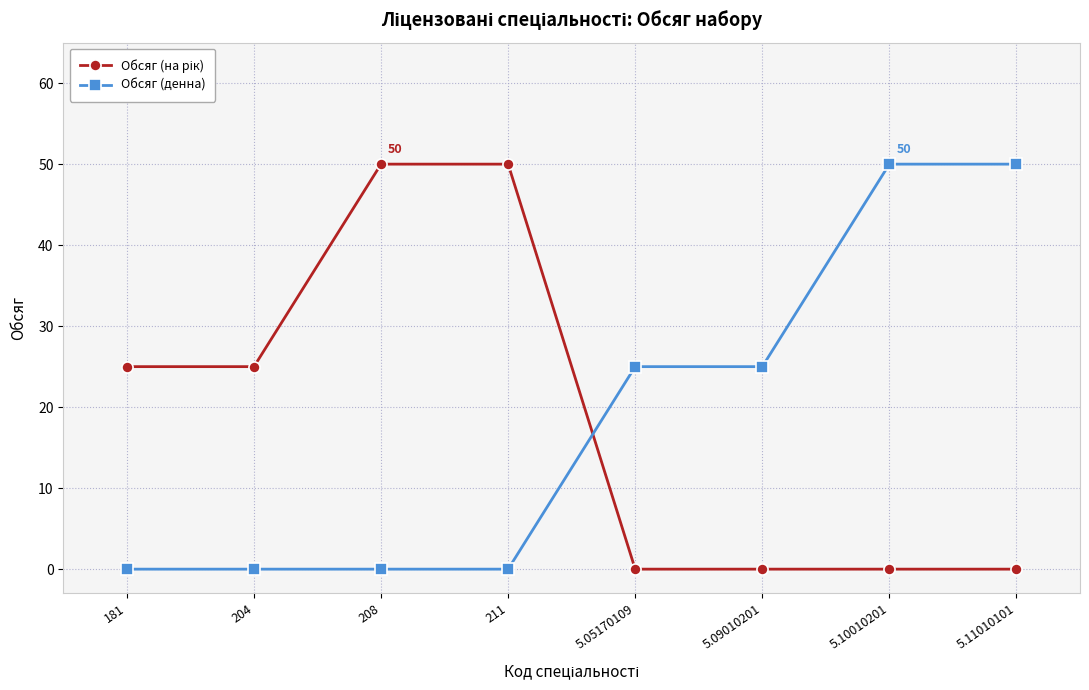

At how many categories does at least one series exceed 17?

8